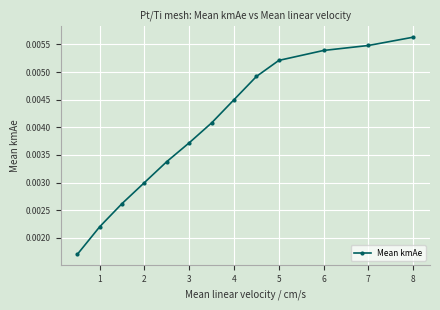

True or false: there are more than 1 points higher than both neighbors.

False